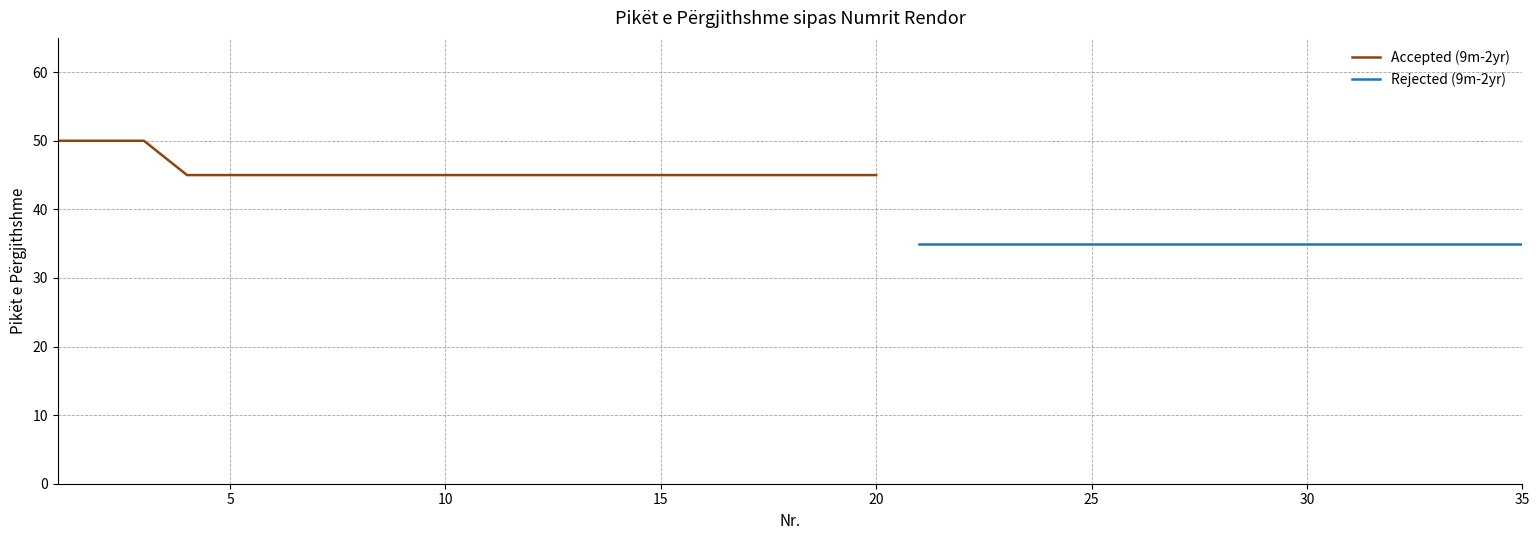

The Accepted (9m-2yr) series shows 79 at 15. True or false?

False